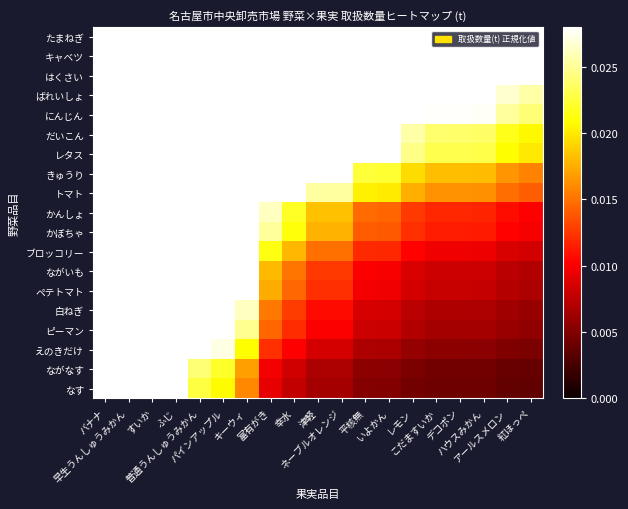

Reading left to right, what are all the values shown in this chart?

たまねぎ: バナナ=1.0	早生うんしゅうみかん=0.7	すいか=0.6	ふじ=0.5	普通うんしゅうみかん=0.4	パインアップル=0.4	キーウィ=0.3	富有がき=0.2	幸水=0.1	津軽=0.1	ネーブルオレンジ=0.1	平核無=0.1	いよかん=0.1	レモン=0.1	こだますいか=0.1	デコポン=0.1	ハウスみかん=0.1	アールスメロン=0.1	紅ほっぺ=0.1
キャベツ: バナナ=0.7	早生うんしゅうみかん=0.5	すいか=0.4	ふじ=0.4	普通うんしゅうみかん=0.3	パインアップル=0.3	キーウィ=0.2	富有がき=0.1	幸水=0.1	津軽=0.1	ネーブルオレンジ=0.1	平核無=0.1	いよかん=0.1	レモン=0.1	こだますいか=0.1	デコポン=0.1	ハウスみかん=0.1	アールスメロン=0.1	紅ほっぺ=0.0
はくさい: バナナ=0.5	早生うんしゅうみかん=0.4	すいか=0.3	ふじ=0.3	普通うんしゅうみかん=0.2	パインアップル=0.2	キーウィ=0.1	富有がき=0.1	幸水=0.1	津軽=0.1	ネーブルオレンジ=0.1	平核無=0.0	いよかん=0.0	レモン=0.0	こだますいか=0.0	デコポン=0.0	ハウスみかん=0.0	アールスメロン=0.0	紅ほっぺ=0.0
ばれいしょ: バナナ=0.4	早生うんしゅうみかん=0.3	すいか=0.2	ふじ=0.2	普通うんしゅうみかん=0.2	パインアップル=0.1	キーウィ=0.1	富有がき=0.1	幸水=0.1	津軽=0.0	ネーブルオレンジ=0.0	平核無=0.0	いよかん=0.0	レモン=0.0	こだますいか=0.0	デコポン=0.0	ハウスみかん=0.0	アールスメロン=0.0	紅ほっぺ=0.0
にんじん: バナナ=0.4	早生うんしゅうみかん=0.3	すいか=0.2	ふじ=0.2	普通うんしゅうみかん=0.2	パインアップル=0.1	キーウィ=0.1	富有がき=0.1	幸水=0.1	津軽=0.0	ネーブルオレンジ=0.0	平核無=0.0	いよかん=0.0	レモン=0.0	こだますいか=0.0	デコポン=0.0	ハウスみかん=0.0	アールスメロン=0.0	紅ほっぺ=0.0
だいこん: バナナ=0.3	早生うんしゅうみかん=0.2	すいか=0.2	ふじ=0.2	普通うんしゅうみかん=0.1	パインアップル=0.1	キーウィ=0.1	富有がき=0.1	幸水=0.0	津軽=0.0	ネーブルオレンジ=0.0	平核無=0.0	いよかん=0.0	レモン=0.0	こだますいか=0.0	デコポン=0.0	ハウスみかん=0.0	アールスメロン=0.0	紅ほっぺ=0.0
レタス: バナナ=0.3	早生うんしゅうみかん=0.2	すいか=0.2	ふじ=0.2	普通うんしゅうみかん=0.1	パインアップル=0.1	キーウィ=0.1	富有がき=0.1	幸水=0.0	津軽=0.0	ネーブルオレンジ=0.0	平核無=0.0	いよかん=0.0	レモン=0.0	こだますいか=0.0	デコポン=0.0	ハウスみかん=0.0	アールスメロン=0.0	紅ほっぺ=0.0
きゅうり: バナナ=0.2	早生うんしゅうみかん=0.2	すいか=0.1	ふじ=0.1	普通うんしゅうみかん=0.1	パインアップル=0.1	キーウィ=0.1	富有がき=0.0	幸水=0.0	津軽=0.0	ネーブルオレンジ=0.0	平核無=0.0	いよかん=0.0	レモン=0.0	こだますいか=0.0	デコポン=0.0	ハウスみかん=0.0	アールスメロン=0.0	紅ほっぺ=0.0
トマト: バナナ=0.2	早生うんしゅうみかん=0.2	すいか=0.1	ふじ=0.1	普通うんしゅうみかん=0.1	パインアップル=0.1	キーウィ=0.1	富有がき=0.0	幸水=0.0	津軽=0.0	ネーブルオレンジ=0.0	平核無=0.0	いよかん=0.0	レモン=0.0	こだますいか=0.0	デコポン=0.0	ハウスみかん=0.0	アールスメロン=0.0	紅ほっぺ=0.0
かんしょ: バナナ=0.2	早生うんしゅうみかん=0.1	すいか=0.1	ふじ=0.1	普通うんしゅうみかん=0.1	パインアップル=0.1	キーウィ=0.0	富有がき=0.0	幸水=0.0	津軽=0.0	ネーブルオレンジ=0.0	平核無=0.0	いよかん=0.0	レモン=0.0	こだますいか=0.0	デコポン=0.0	ハウスみかん=0.0	アールスメロン=0.0	紅ほっぺ=0.0
かぼちゃ: バナナ=0.2	早生うんしゅうみかん=0.1	すいか=0.1	ふじ=0.1	普通うんしゅうみかん=0.1	パインアップル=0.1	キーウィ=0.0	富有がき=0.0	幸水=0.0	津軽=0.0	ネーブルオレンジ=0.0	平核無=0.0	いよかん=0.0	レモン=0.0	こだますいか=0.0	デコポン=0.0	ハウスみかん=0.0	アールスメロン=0.0	紅ほっぺ=0.0
ブロッコリー: バナナ=0.1	早生うんしゅうみかん=0.1	すいか=0.1	ふじ=0.1	普通うんしゅうみかん=0.1	パインアップル=0.0	キーウィ=0.0	富有がき=0.0	幸水=0.0	津軽=0.0	ネーブルオレンジ=0.0	平核無=0.0	いよかん=0.0	レモン=0.0	こだますいか=0.0	デコポン=0.0	ハウスみかん=0.0	アールスメロン=0.0	紅ほっぺ=0.0
ながいも: バナナ=0.1	早生うんしゅうみかん=0.1	すいか=0.1	ふじ=0.1	普通うんしゅうみかん=0.0	パインアップル=0.0	キーウィ=0.0	富有がき=0.0	幸水=0.0	津軽=0.0	ネーブルオレンジ=0.0	平核無=0.0	いよかん=0.0	レモン=0.0	こだますいか=0.0	デコポン=0.0	ハウスみかん=0.0	アールスメロン=0.0	紅ほっぺ=0.0
ペテトマト: バナナ=0.1	早生うんしゅうみかん=0.1	すいか=0.1	ふじ=0.1	普通うんしゅうみかん=0.0	パインアップル=0.0	キーウィ=0.0	富有がき=0.0	幸水=0.0	津軽=0.0	ネーブルオレンジ=0.0	平核無=0.0	いよかん=0.0	レモン=0.0	こだますいか=0.0	デコポン=0.0	ハウスみかん=0.0	アールスメロン=0.0	紅ほっぺ=0.0
白ねぎ: バナナ=0.1	早生うんしゅうみかん=0.1	すいか=0.1	ふじ=0.0	普通うんしゅうみかん=0.0	パインアップル=0.0	キーウィ=0.0	富有がき=0.0	幸水=0.0	津軽=0.0	ネーブルオレンジ=0.0	平核無=0.0	いよかん=0.0	レモン=0.0	こだますいか=0.0	デコポン=0.0	ハウスみかん=0.0	アールスメロン=0.0	紅ほっぺ=0.0
ピーマン: バナナ=0.1	早生うんしゅうみかん=0.1	すいか=0.0	ふじ=0.0	普通うんしゅうみかん=0.0	パインアップル=0.0	キーウィ=0.0	富有がき=0.0	幸水=0.0	津軽=0.0	ネーブルオレンジ=0.0	平核無=0.0	いよかん=0.0	レモン=0.0	こだますいか=0.0	デコポン=0.0	ハウスみかん=0.0	アールスメロン=0.0	紅ほっぺ=0.0
えのきだけ: バナナ=0.1	早生うんしゅうみかん=0.1	すいか=0.0	ふじ=0.0	普通うんしゅうみかん=0.0	パインアップル=0.0	キーウィ=0.0	富有がき=0.0	幸水=0.0	津軽=0.0	ネーブルオレンジ=0.0	平核無=0.0	いよかん=0.0	レモン=0.0	こだますいか=0.0	デコポン=0.0	ハウスみかん=0.0	アールスメロン=0.0	紅ほっぺ=0.0
ながなす: バナナ=0.1	早生うんしゅうみかん=0.0	すいか=0.0	ふじ=0.0	普通うんしゅうみかん=0.0	パインアップル=0.0	キーウィ=0.0	富有がき=0.0	幸水=0.0	津軽=0.0	ネーブルオレンジ=0.0	平核無=0.0	いよかん=0.0	レモン=0.0	こだますいか=0.0	デコポン=0.0	ハウスみかん=0.0	アールスメロン=0.0	紅ほっぺ=0.0
なす: バナナ=0.1	早生うんしゅうみかん=0.0	すいか=0.0	ふじ=0.0	普通うんしゅうみかん=0.0	パインアップル=0.0	キーウィ=0.0	富有がき=0.0	幸水=0.0	津軽=0.0	ネーブルオレンジ=0.0	平核無=0.0	いよかん=0.0	レモン=0.0	こだますいか=0.0	デコポン=0.0	ハウスみかん=0.0	アールスメロン=0.0	紅ほっぺ=0.0